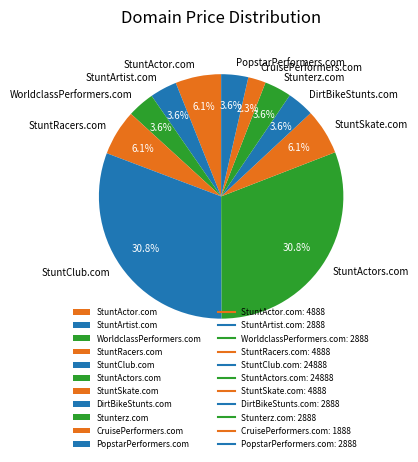

Count the number of slices in the pie.

11